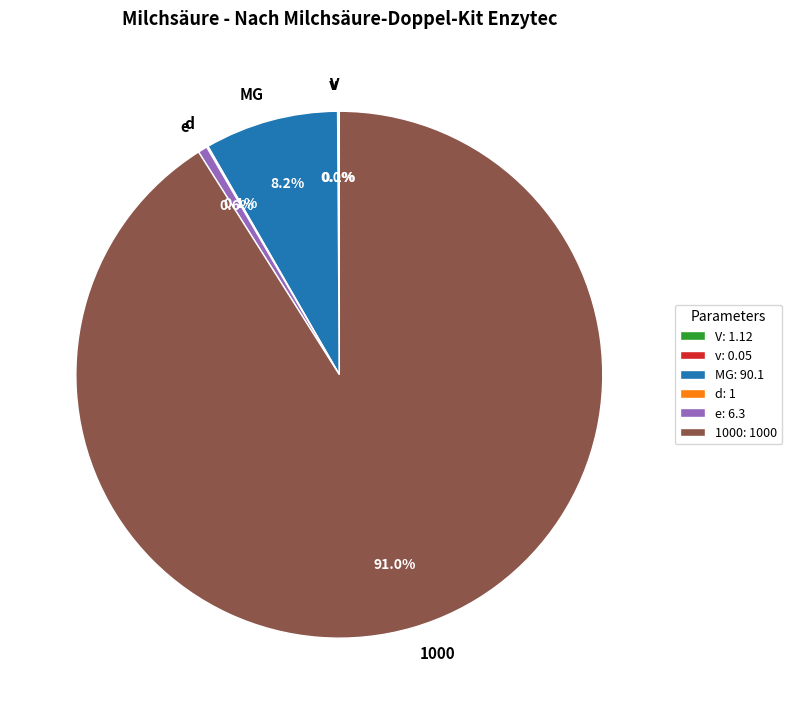

Is there any slice that represents more than half of the pie?

Yes